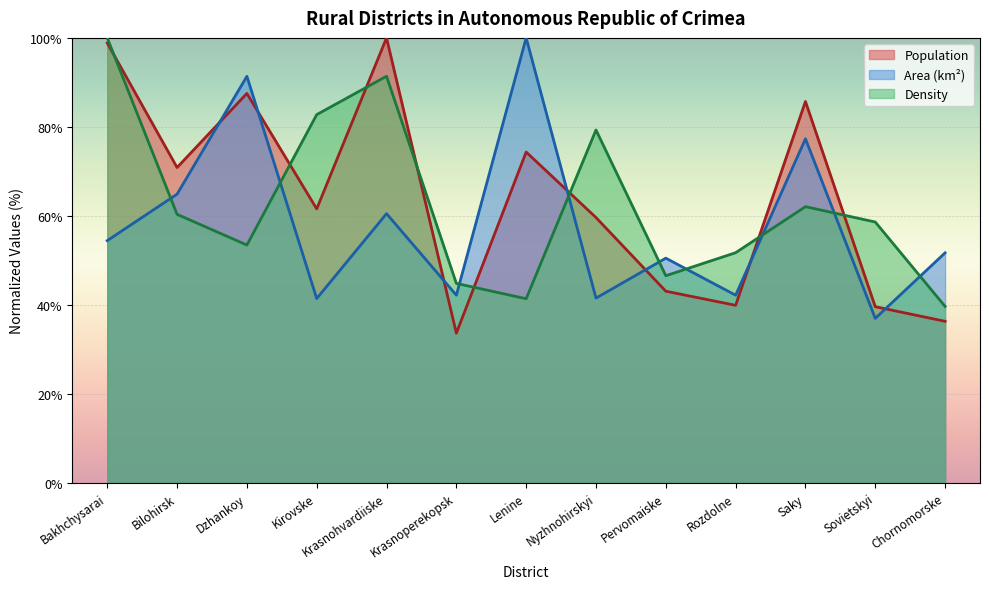

Where is the first local minimum for Density?

Dzhankoy